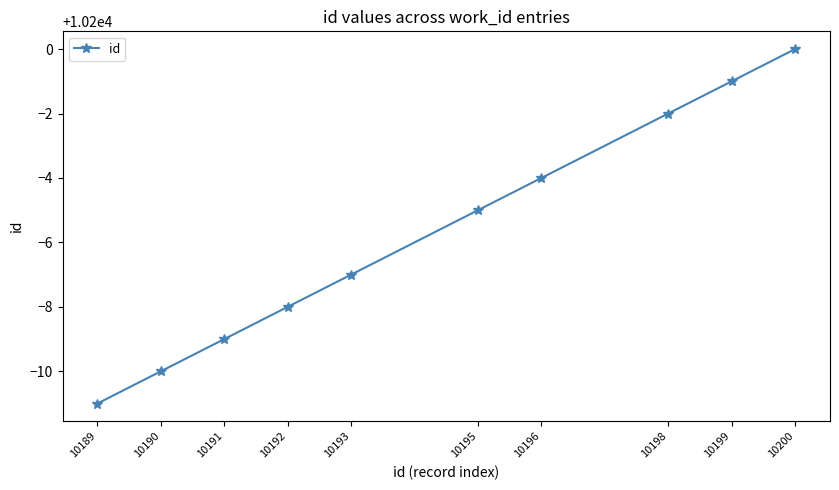

What is the difference between the values at 10189 and 10192?

3